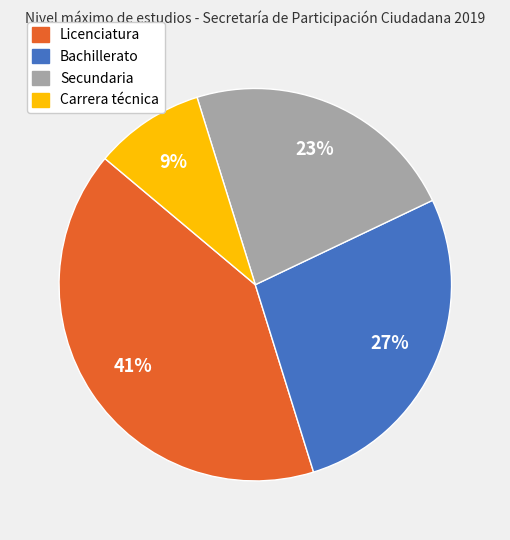

What percentage is the Licenciatura slice, to the nearest percent?

41%